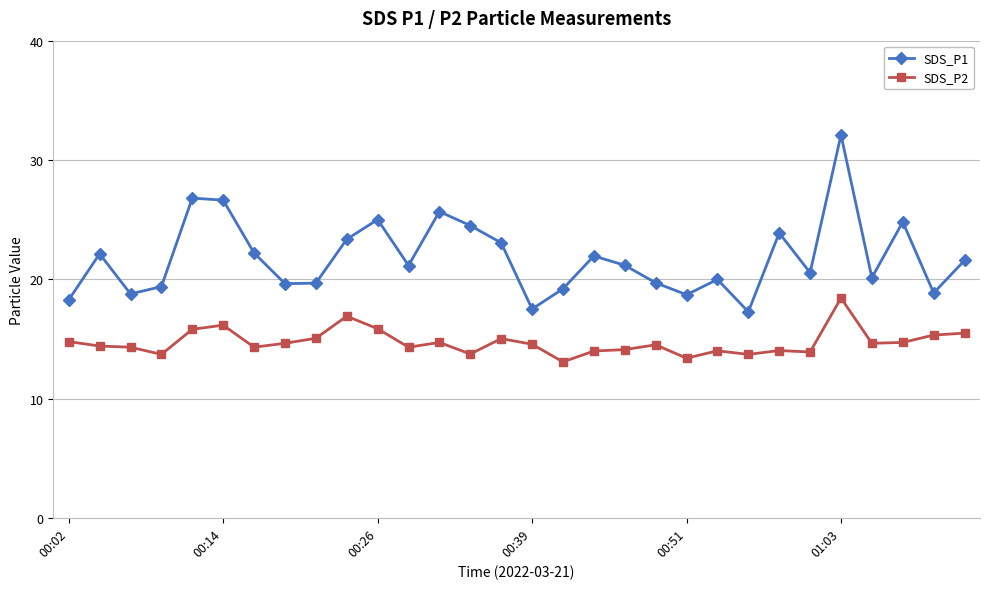

Which series has the widest spread of values?

SDS_P1